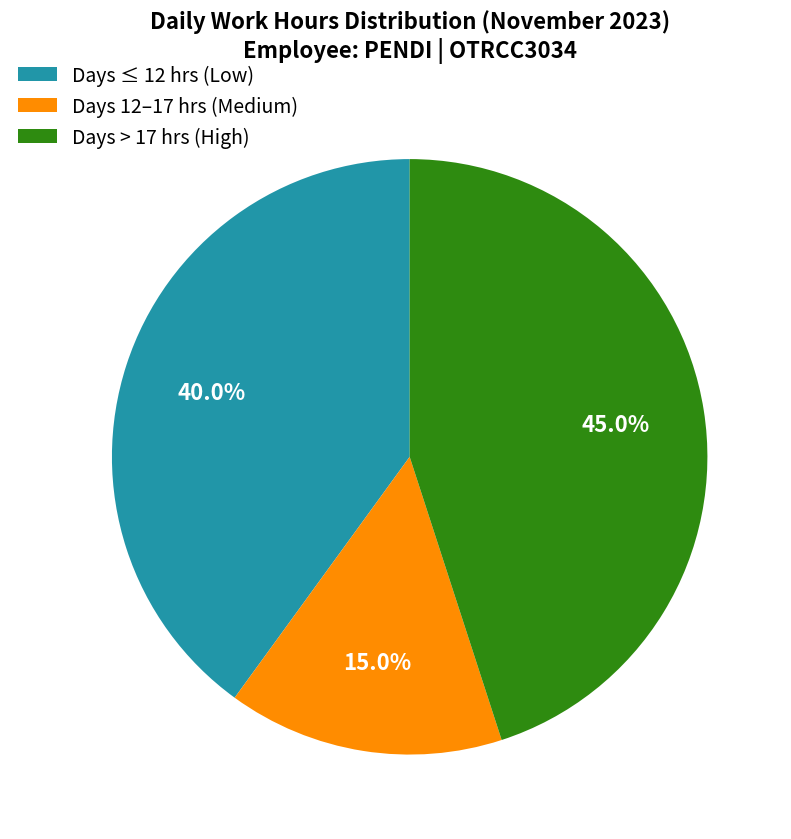

Does any single category account for the majority?

No